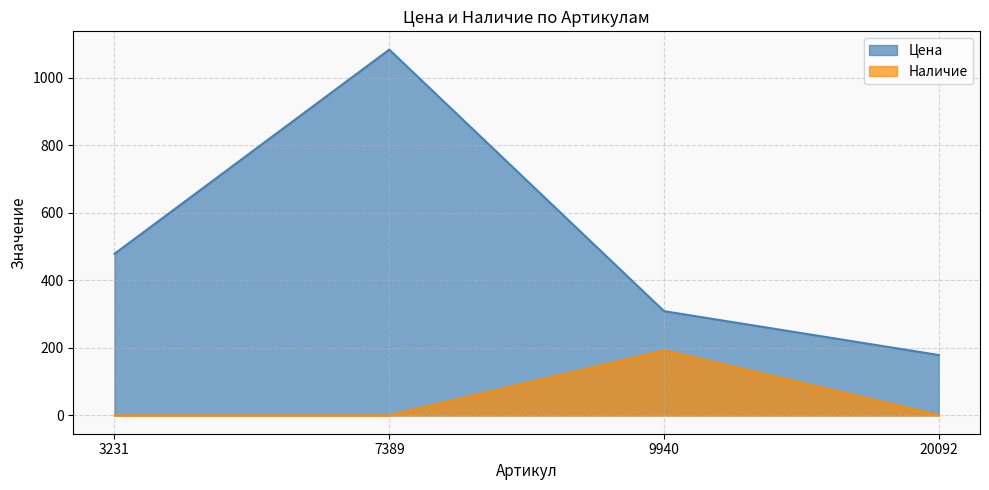

The value of Цена at 3231 is 281. True or false?

False